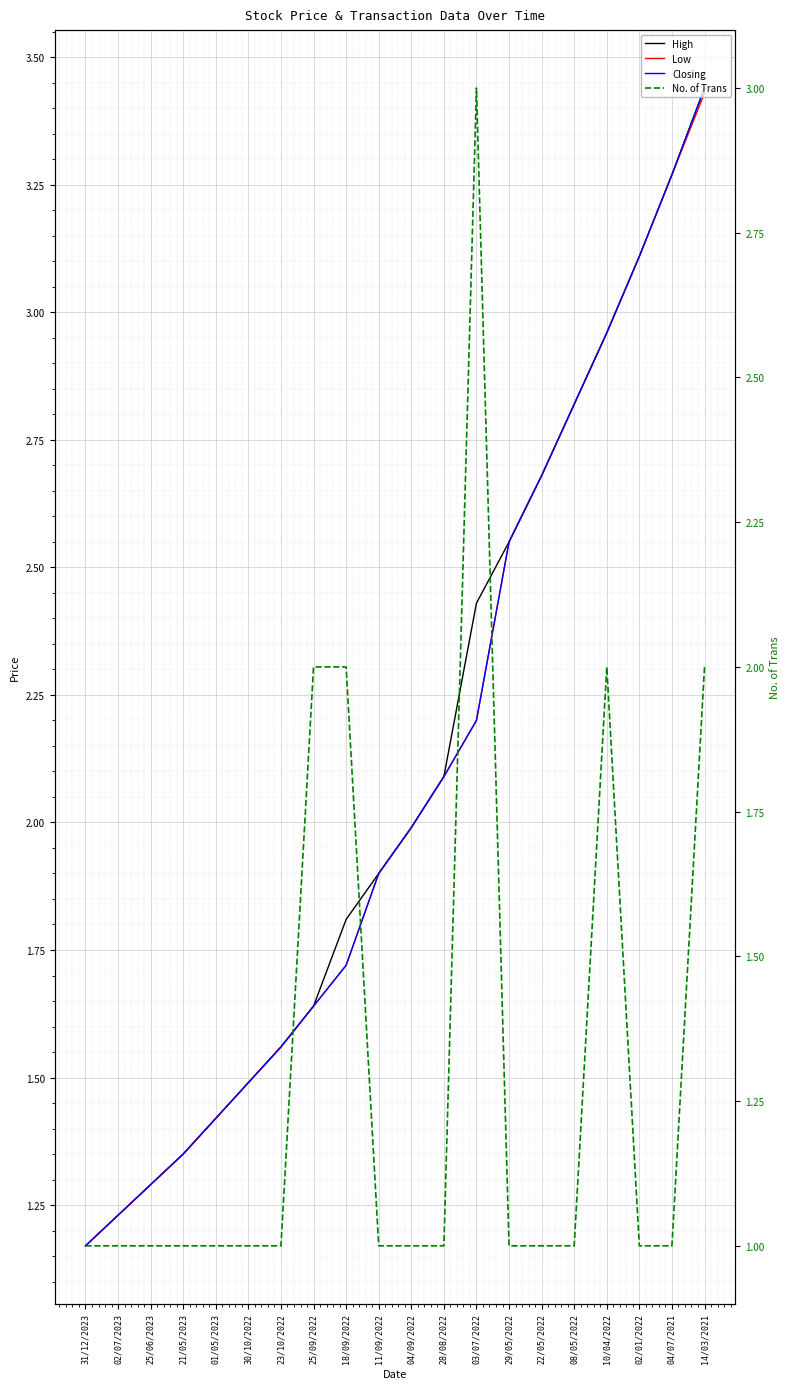

What is the spread (max minus min) of values at 04/07/2021?

2.3